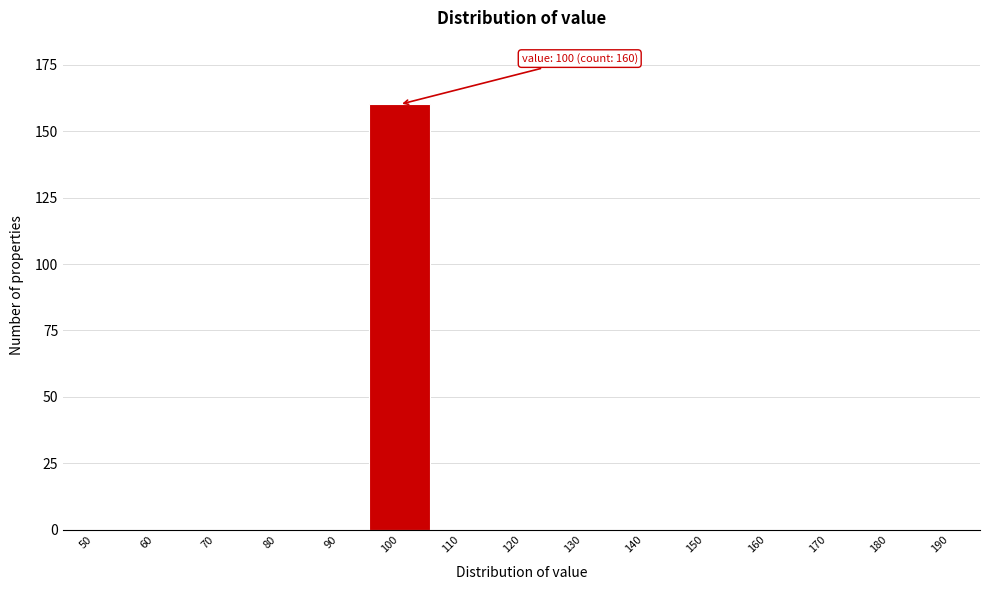

Reading right to left, what are all the values shown in this chart?

190=0	180=0	170=0	160=0	150=0	140=0	130=0	120=0	110=0	100=160	90=0	80=0	70=0	60=0	50=0